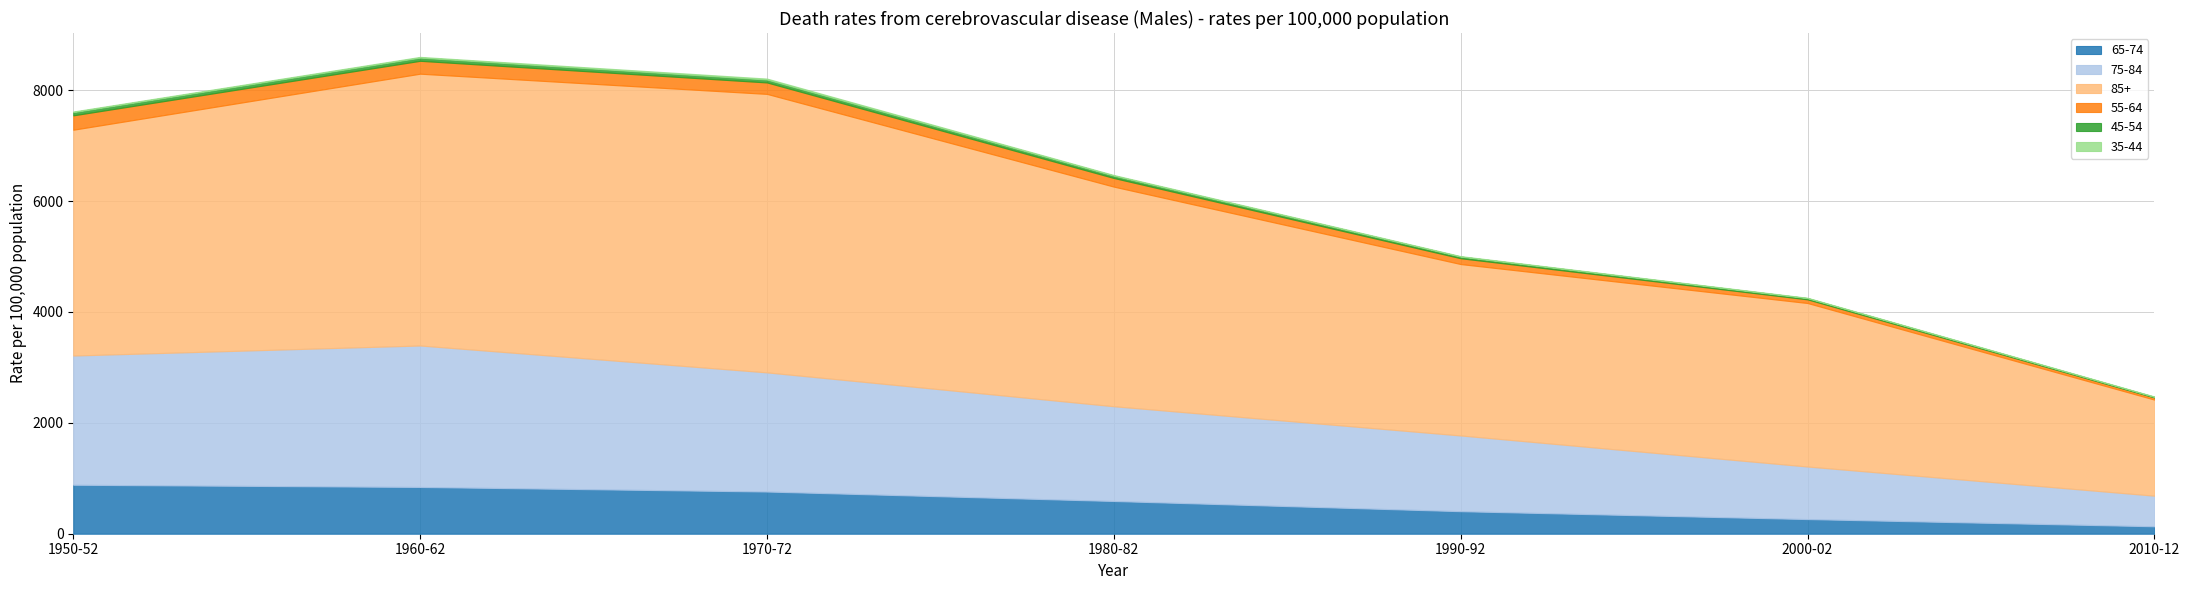

The value of 35-44 at 1950-52 is 17.6. True or false?

False